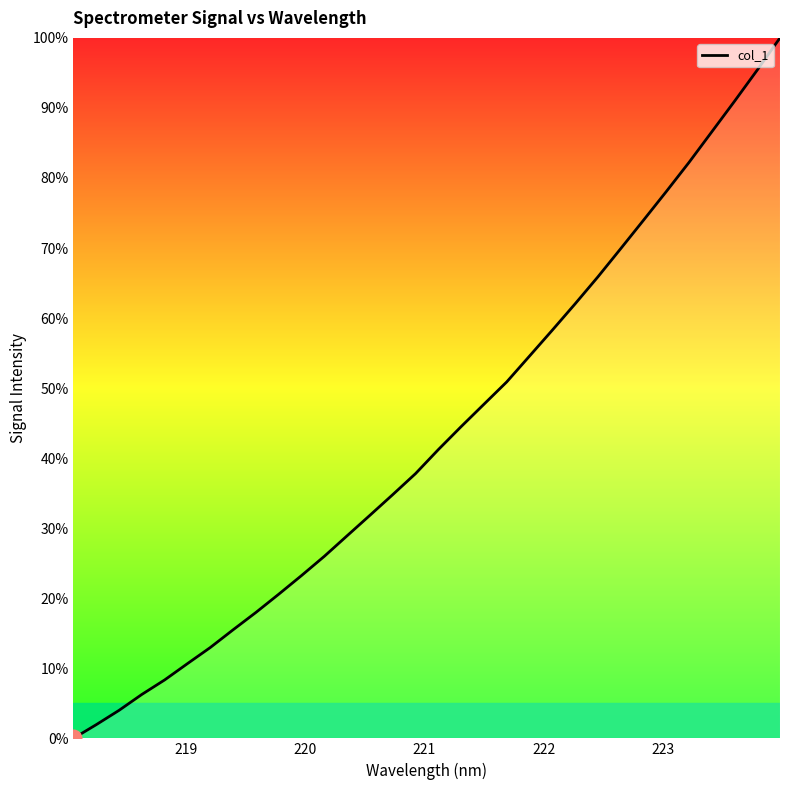

What is the difference between the second highest and minimum values?

95.4